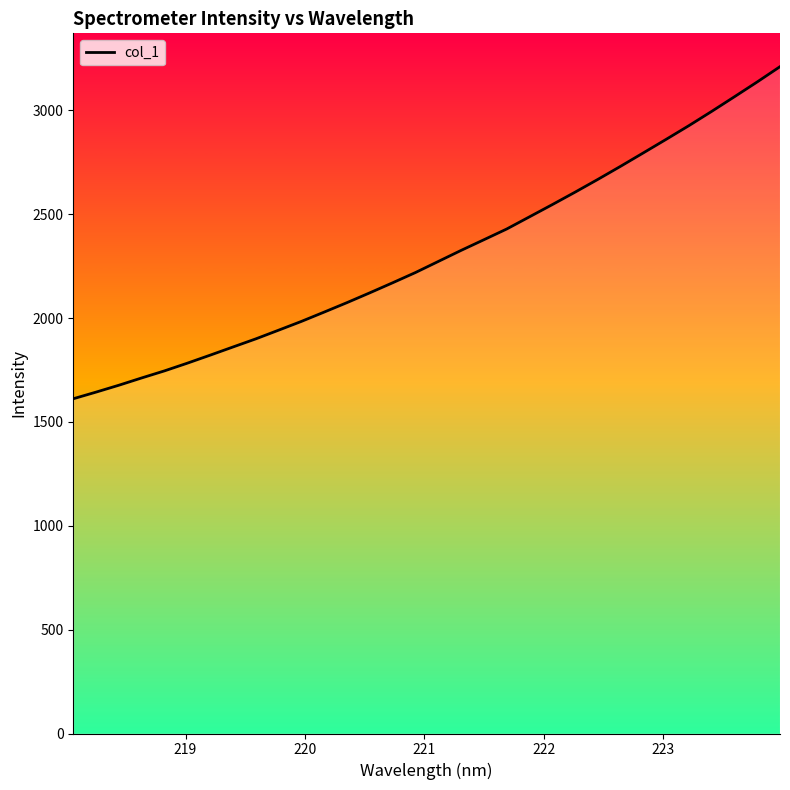

What is the value of the 20th point from the left?

2428.4